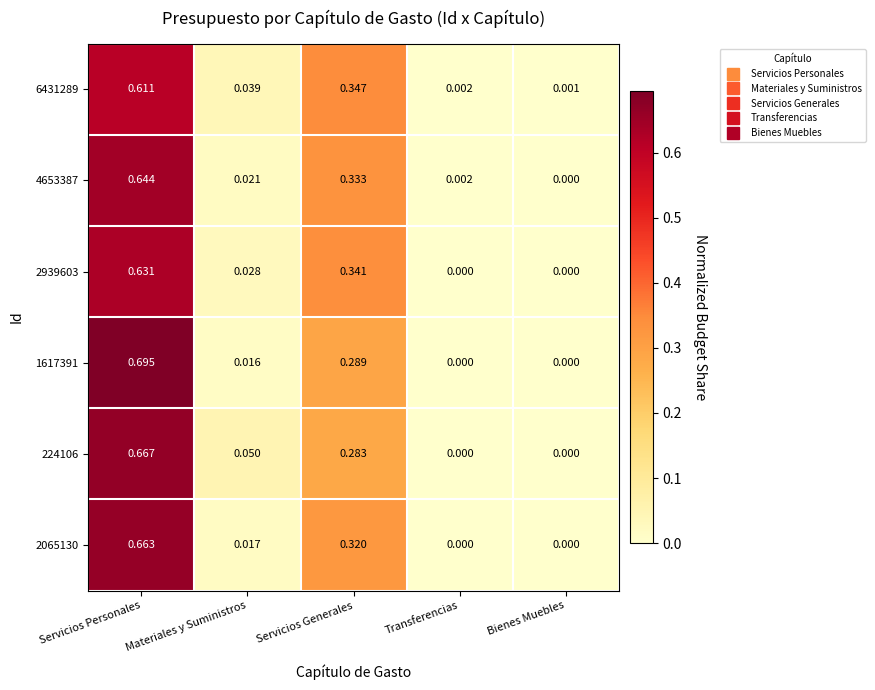

Rank the series by their maximum value, from lowest to highest.

6431289, 2939603, 4653387, 2065130, 224106, 1617391